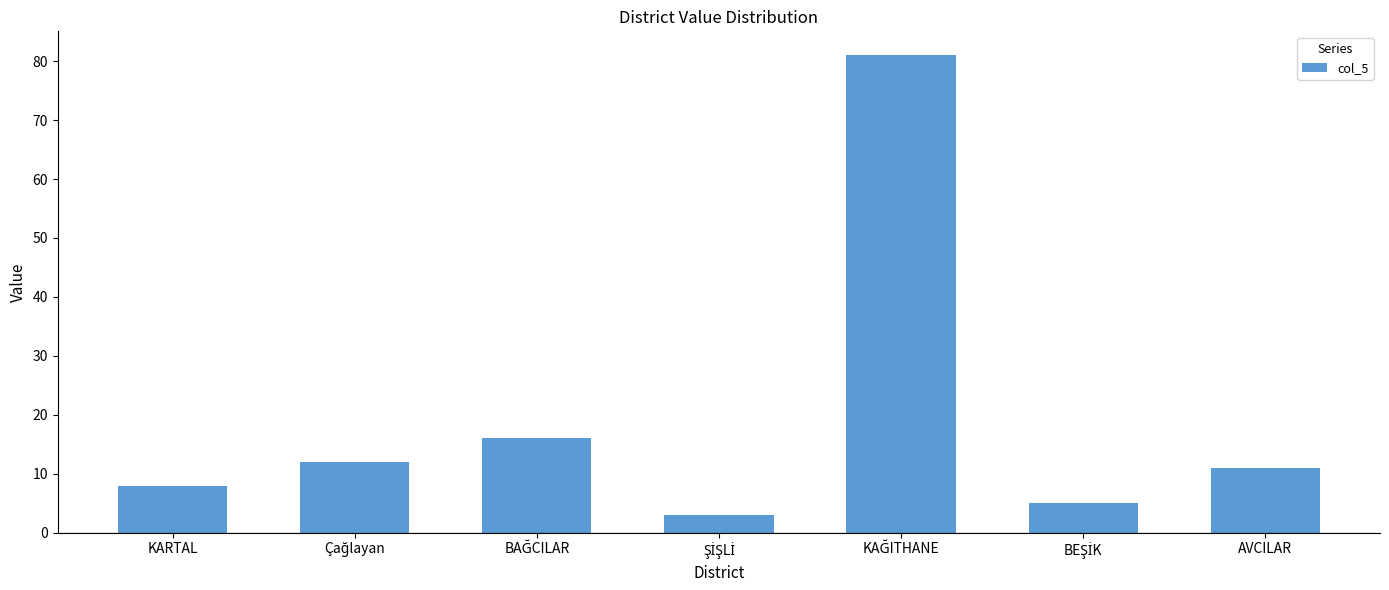

What is the maximum value shown in the chart?

81